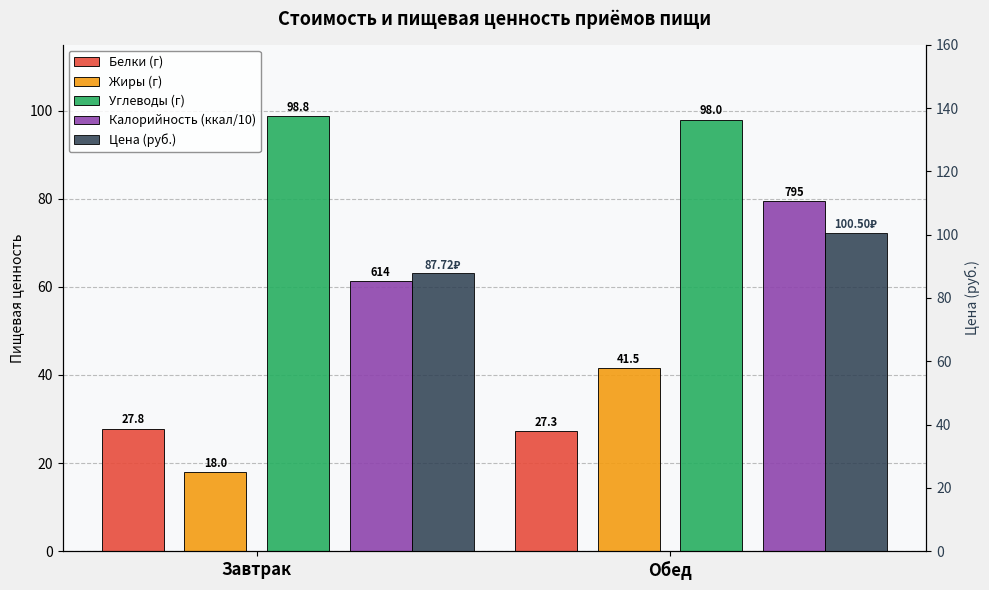

What is the value of the Жиры (г) bar at the 1st from the left?

18.0